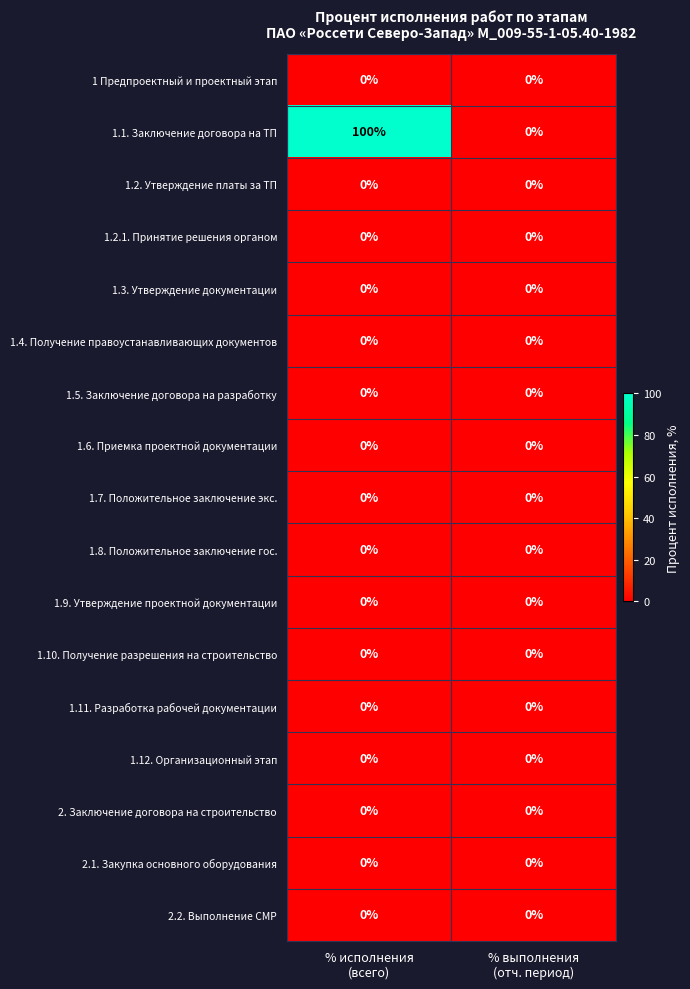

At which category is the sum across all series the highest?

% исполнения
(всего)